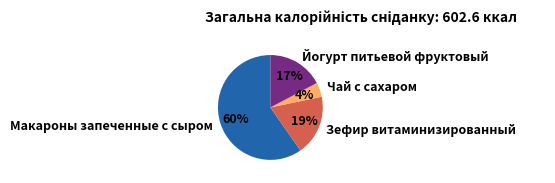

To the nearest percent, what is the average slice percentage?

25%